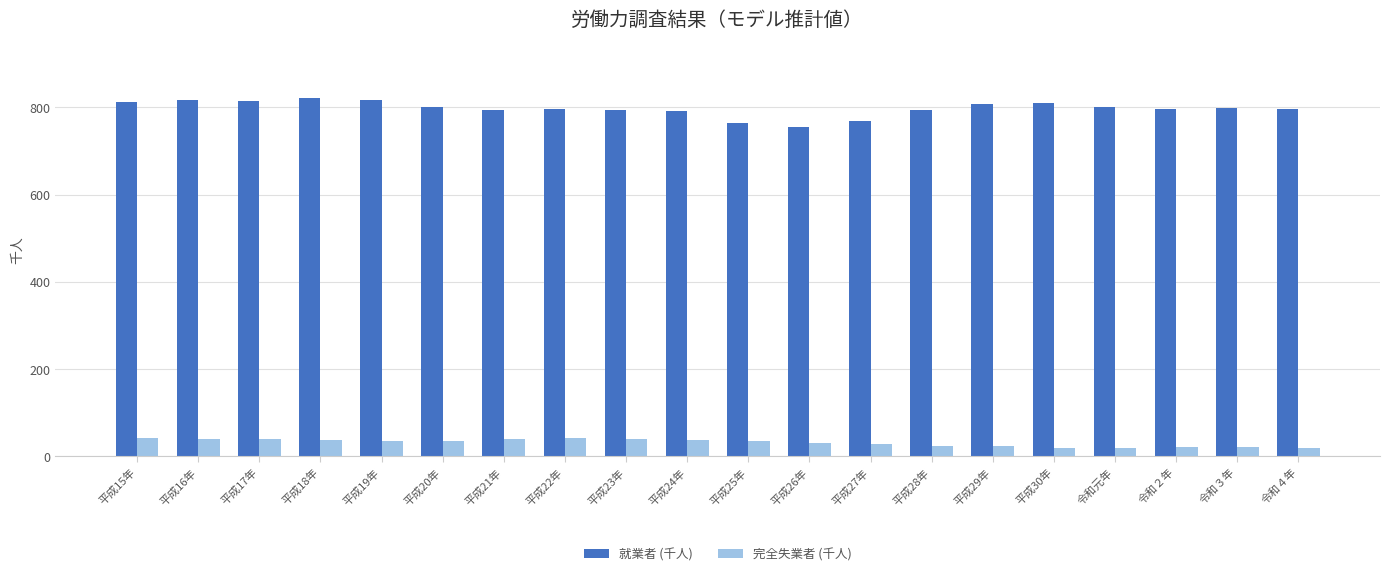

What is the label of the 13th bar from the right?

平成22年